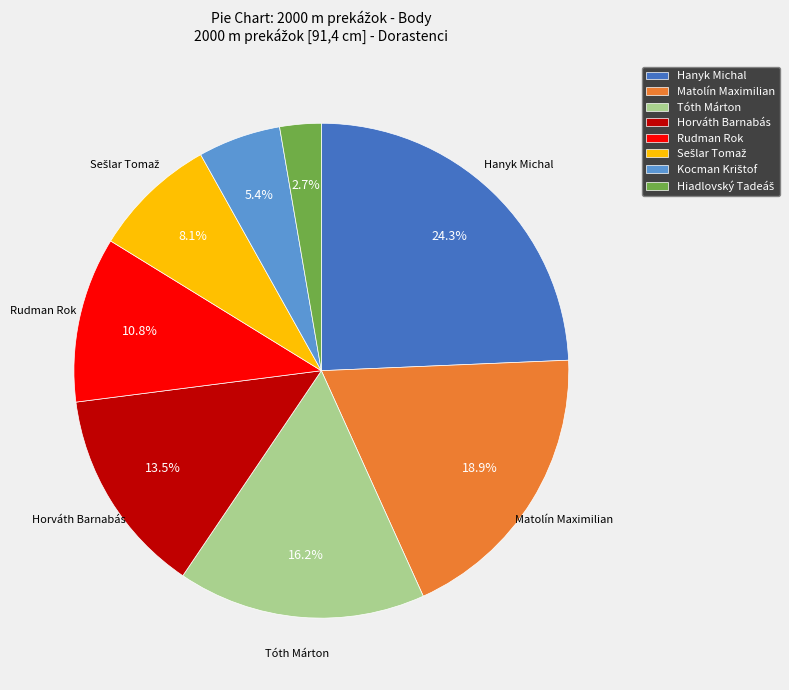

Which has a higher value, Tóth Márton or Rudman Rok?

Tóth Márton